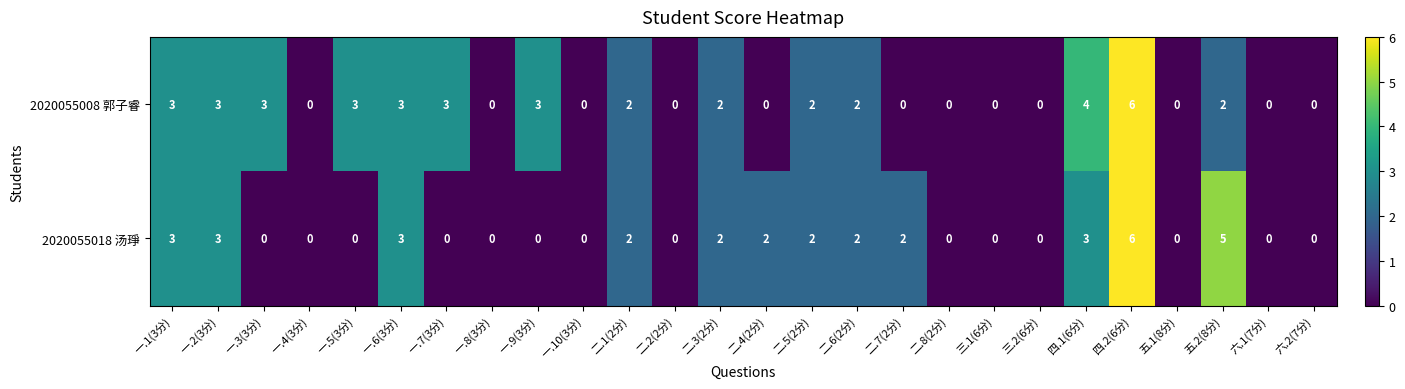

How many data points does each series have?

26